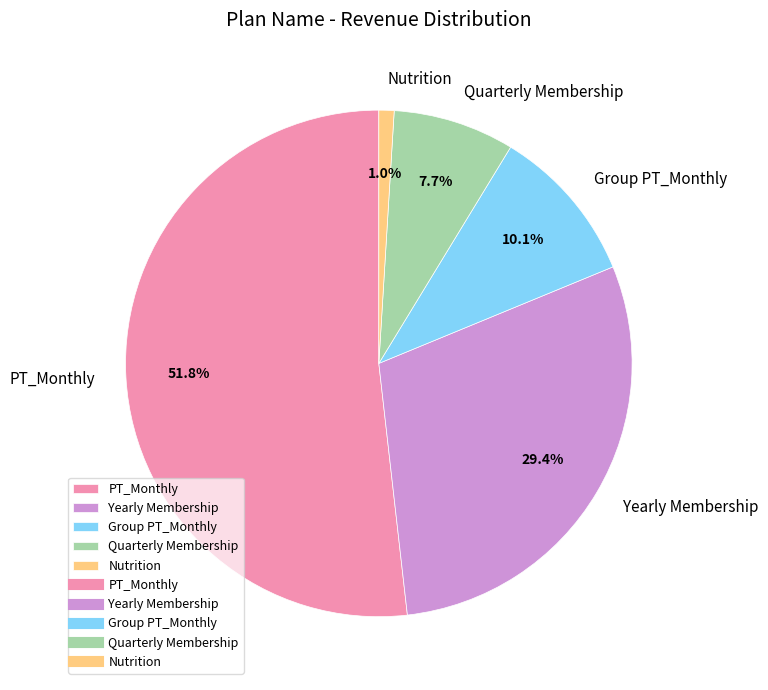

Which has a higher value, Yearly Membership or PT_Monthly?

PT_Monthly